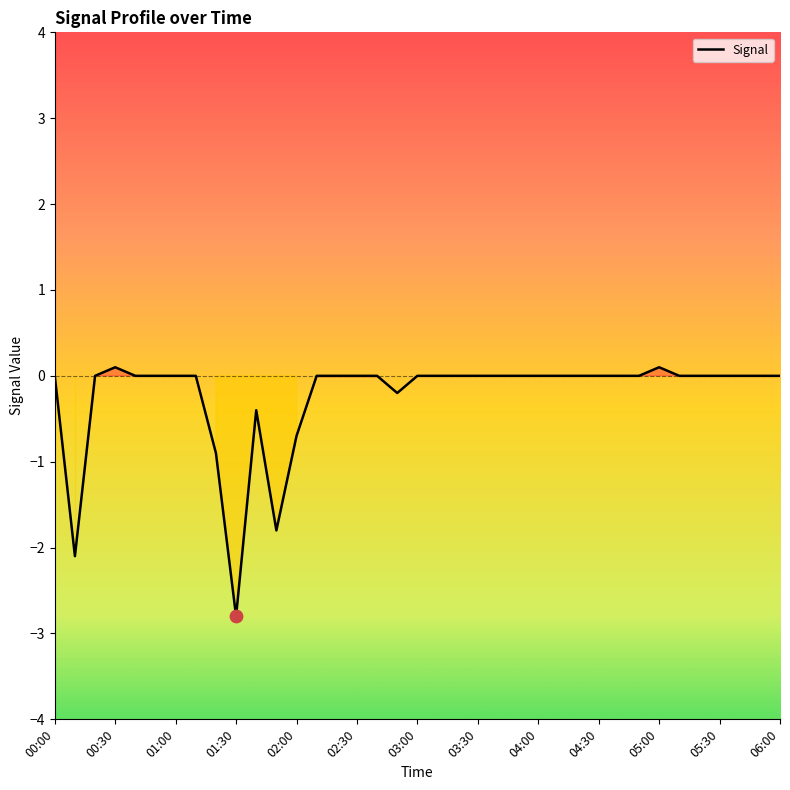

What is the smallest value displayed?

-2.8